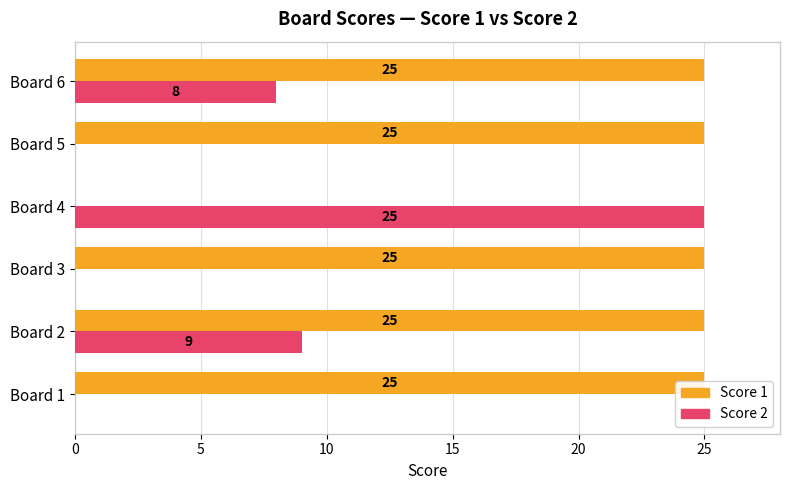

Is it true that Score 1 equals 17 at Board 6?

False